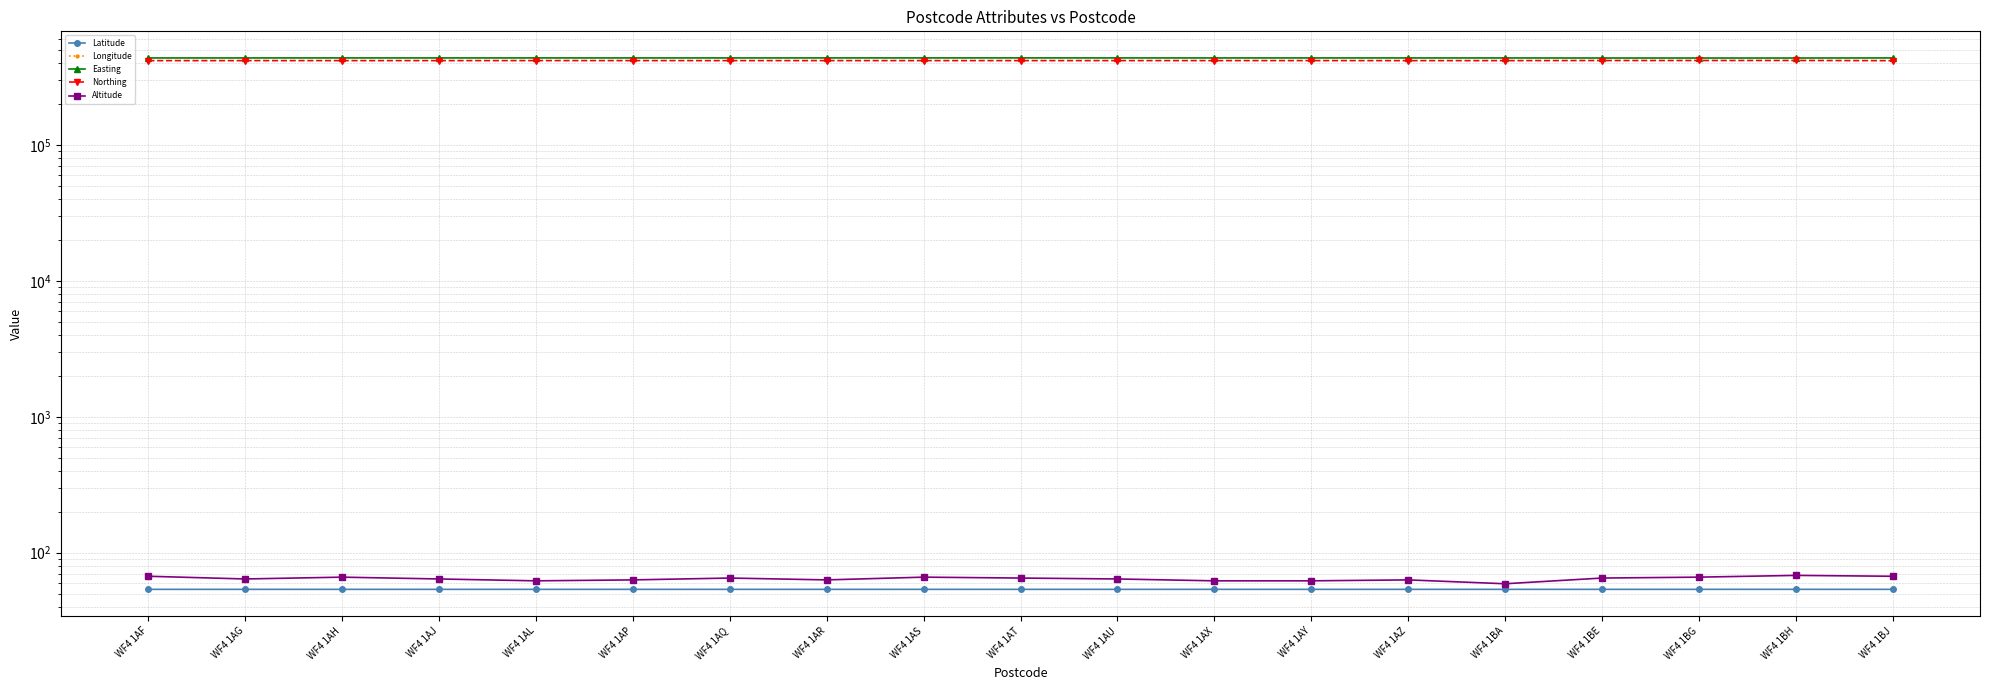

What is the difference between the maximum and minimum values in the Northing series?

1404.0